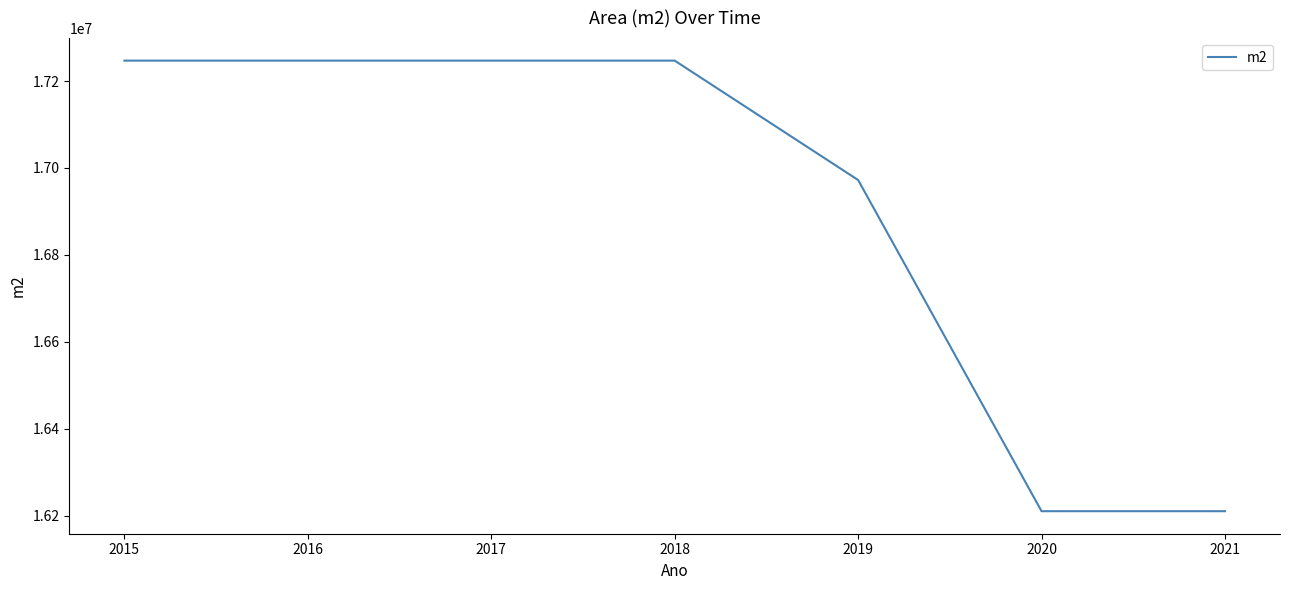

Reading left to right, what are all the values shown in this chart?

2015=17246934.5	2016=17246934.5	2017=17246934.5	2018=17246934.5	2019=16972334.5	2020=16210734.5	2021=16210734.5